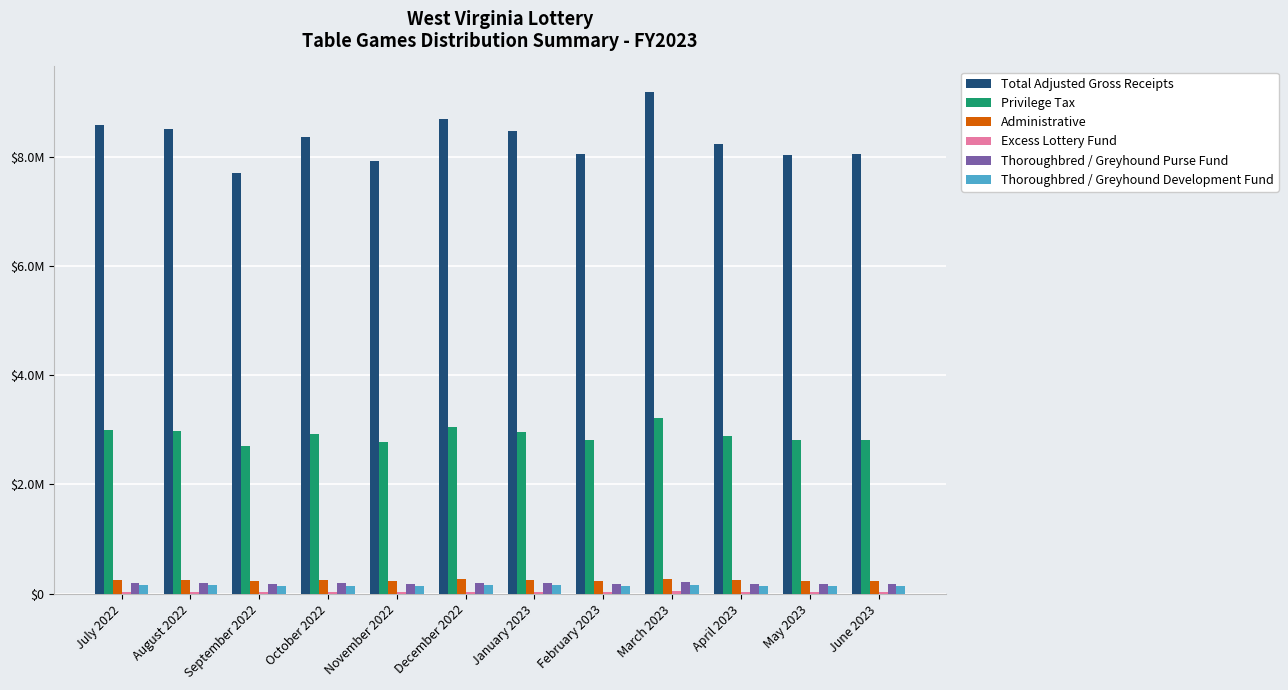

What is the minimum value for Privilege Tax?

2696953.4